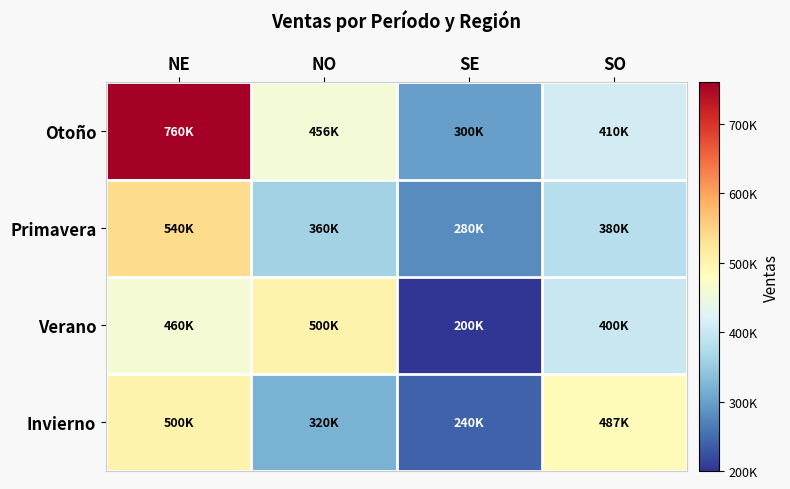

What is the greatest value displayed?

760000